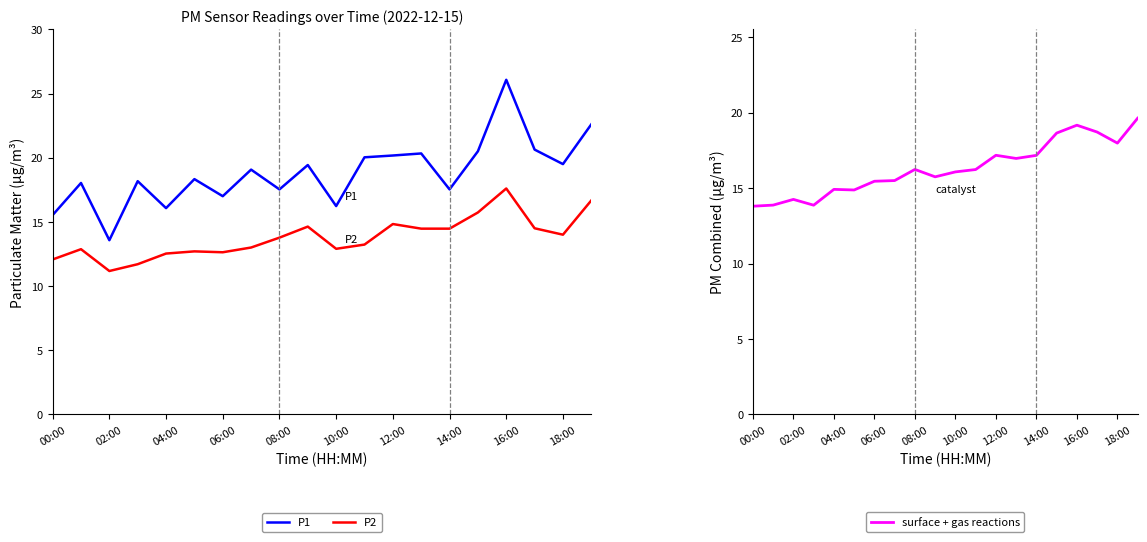

Is it true that P1 equals 17.0 at 06:00?

True